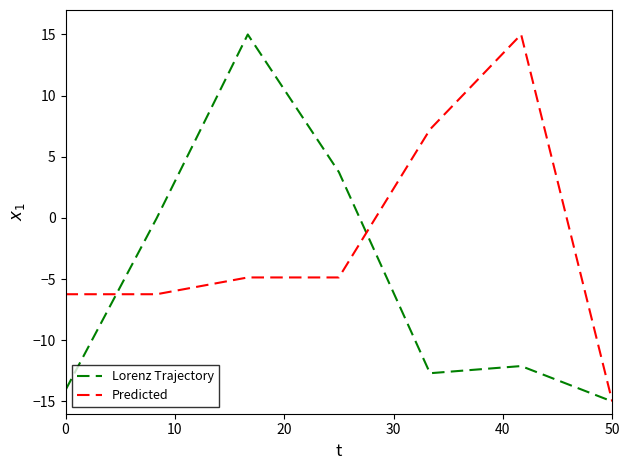

What is the minimum value shown in the chart?

-15.0